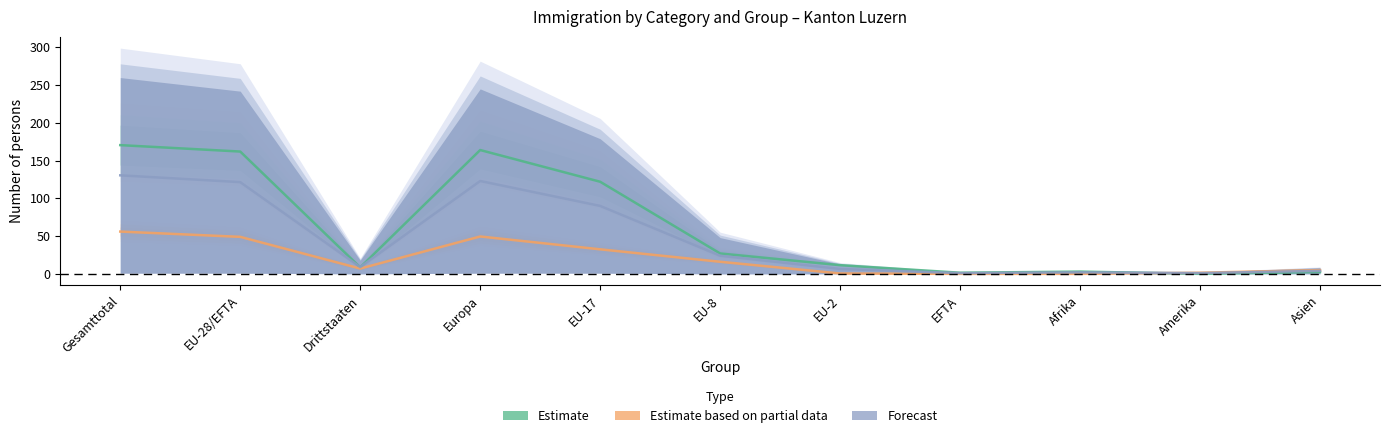

At which category does the chart reach its peak across all series?

Gesamttotal